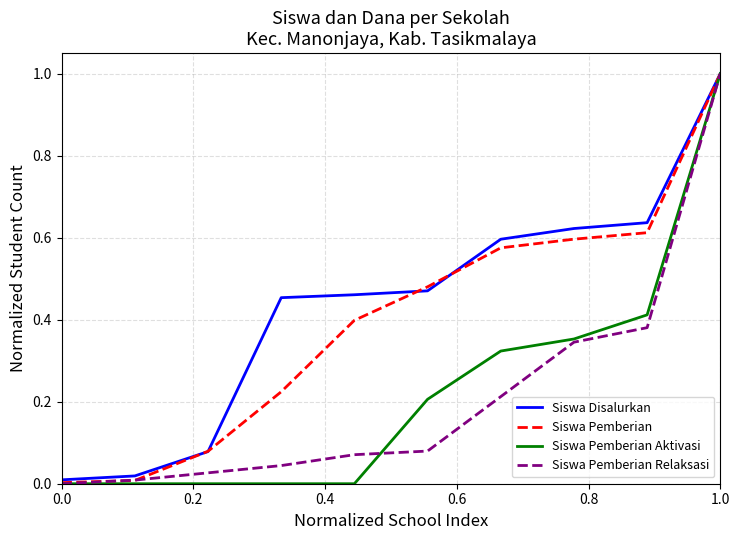

What is the greatest value displayed?

1.0